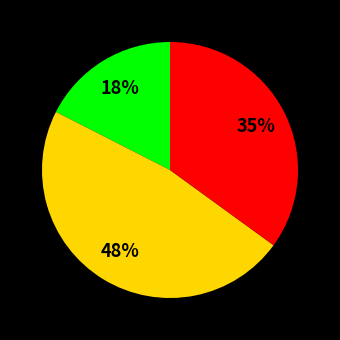

Is there a majority slice in this chart?

No